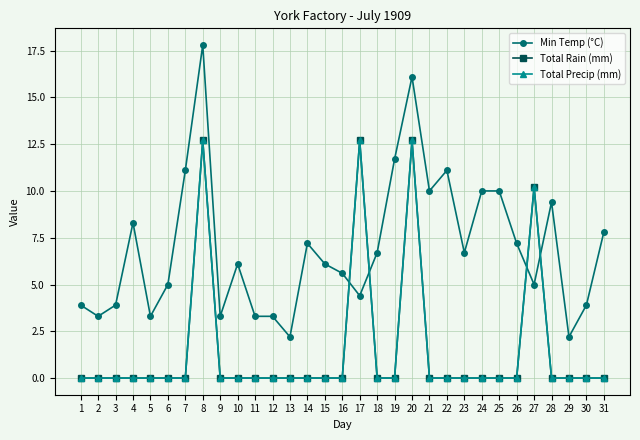

Does the chart have visible grid lines?

Yes